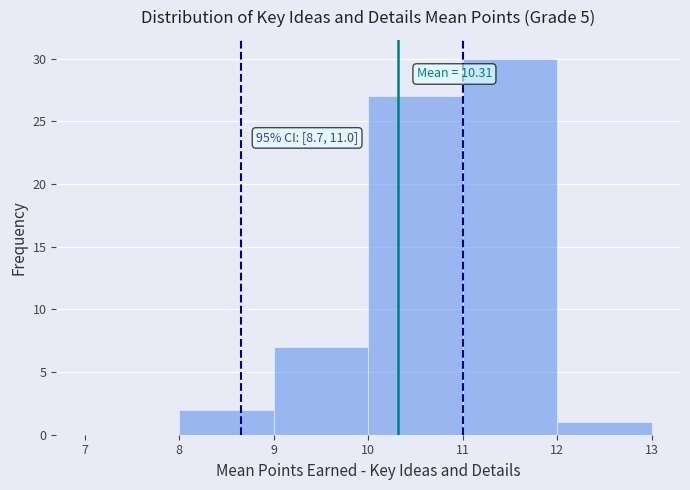

Over which range of the x-axis is the bar tallest?

11 to 12